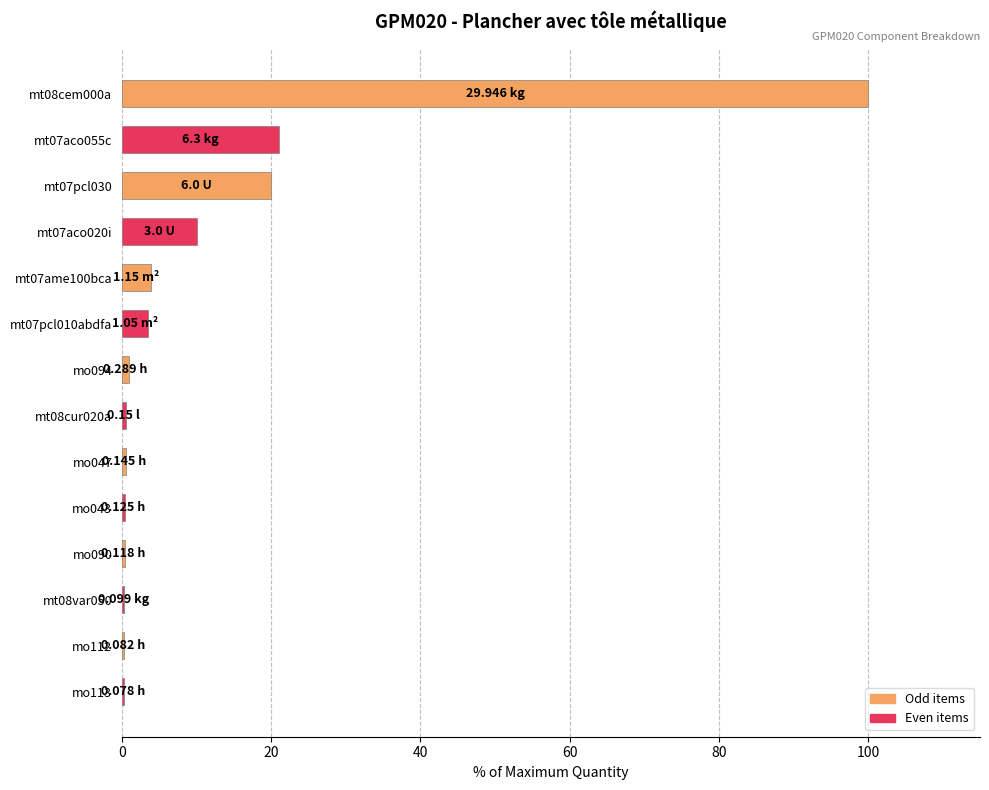

What is the maximum value shown in the chart?

100.0